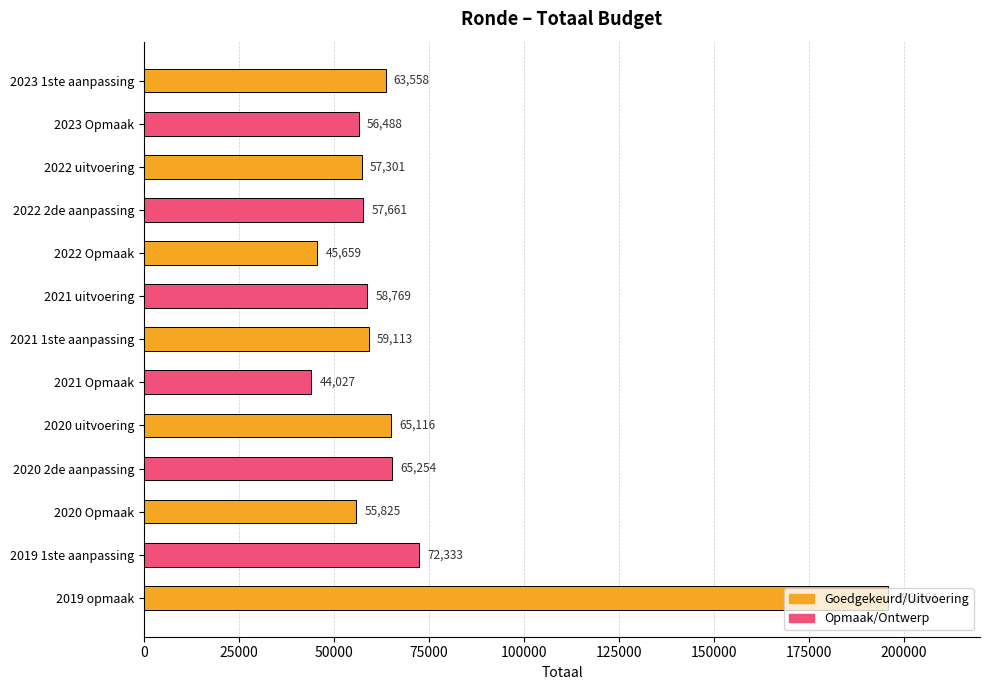

Are the bars horizontal?

Yes